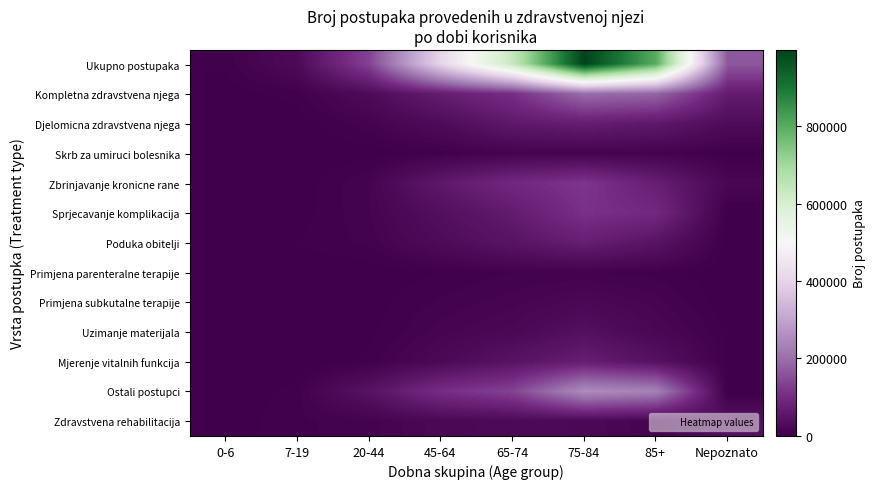

Rank the series by their maximum value, from highest to lowest.

Ukupno postupaka, Ostali postupci, Kompletna zdravstvena njega, Zbrinjavanje kronicne rane, Sprjecavanje komplikacija, Poduka obitelji, Mjerenje vitalnih funkcija, Djelomicna zdravstvena njega, Zdravstvena rehabilitacija, Uzimanje materijala, Primjena subkutalne terapije, Skrb za umiruci bolesnika, Primjena parenteralne terapije